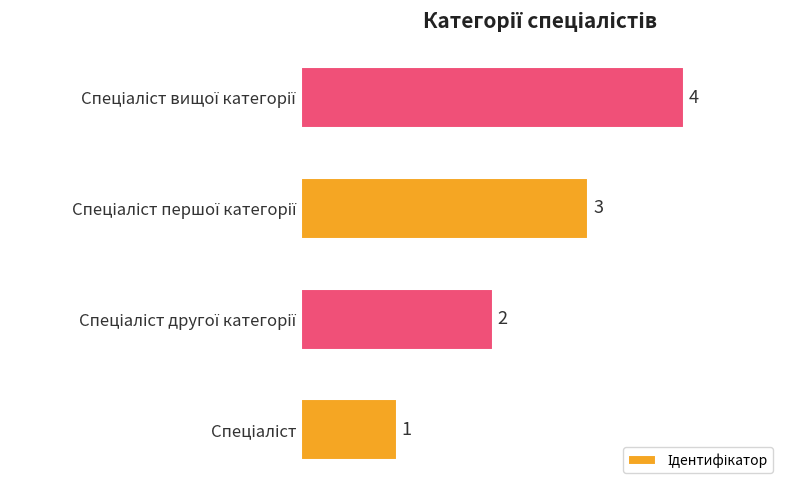

What is the difference between the maximum and second lowest values?

2